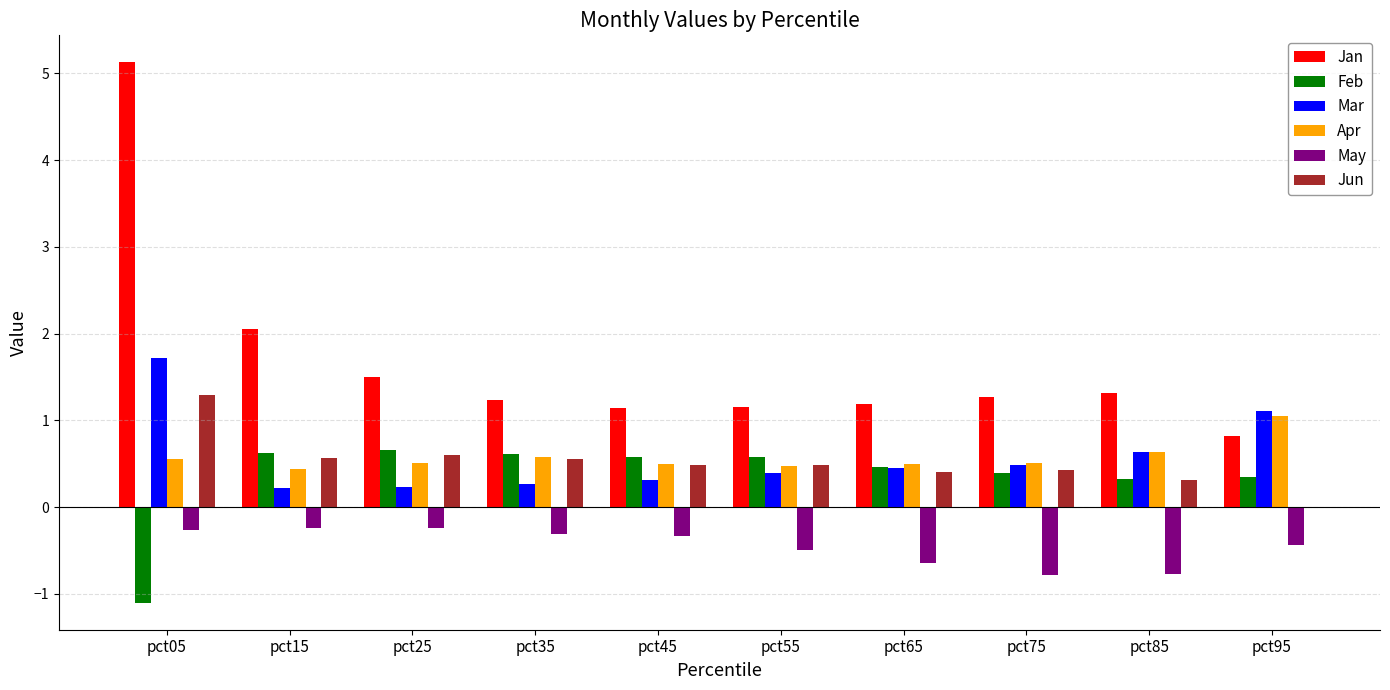

Which series has the largest total across all categories?

Jan